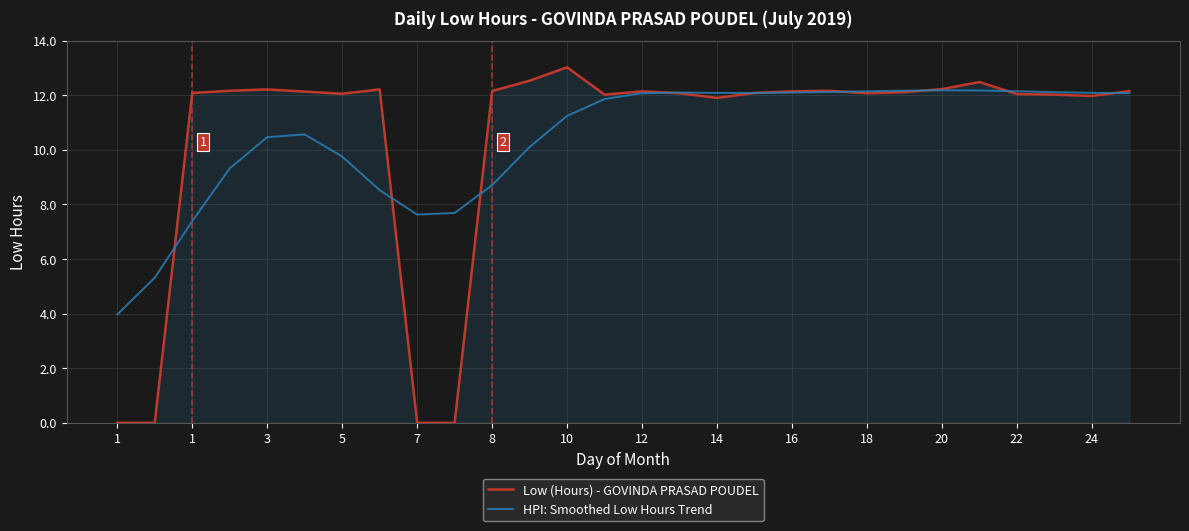

What is the average value of the HPI: Smoothed Low Hours Trend series?

10.4